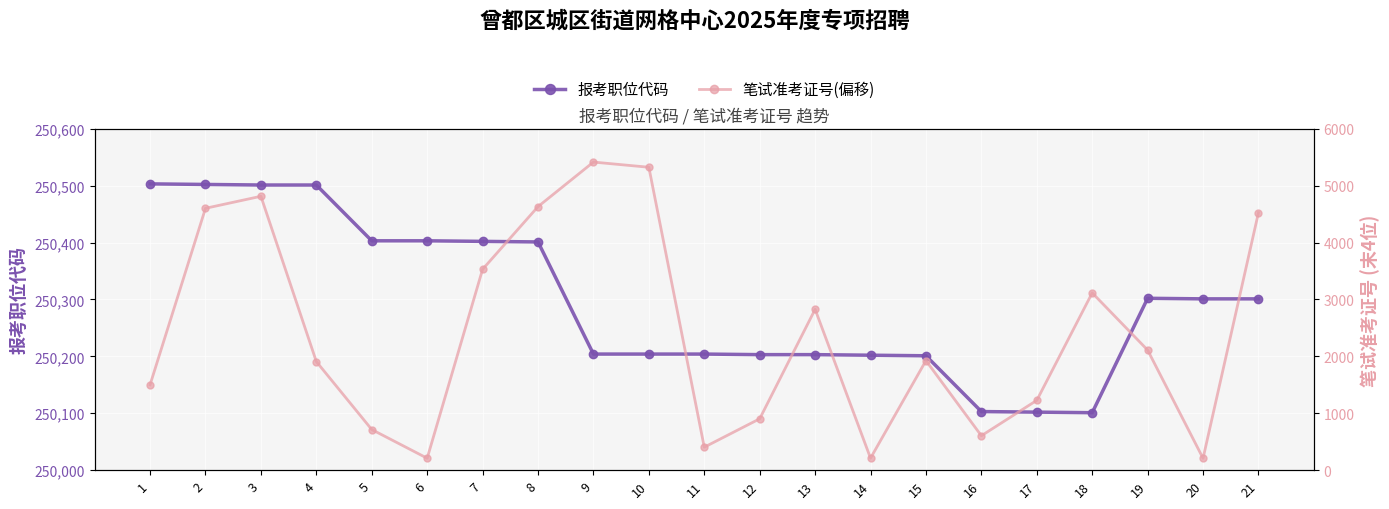

List the series in order of their peak value, highest first.

报考职位代码, 笔试准考证号(偏移)